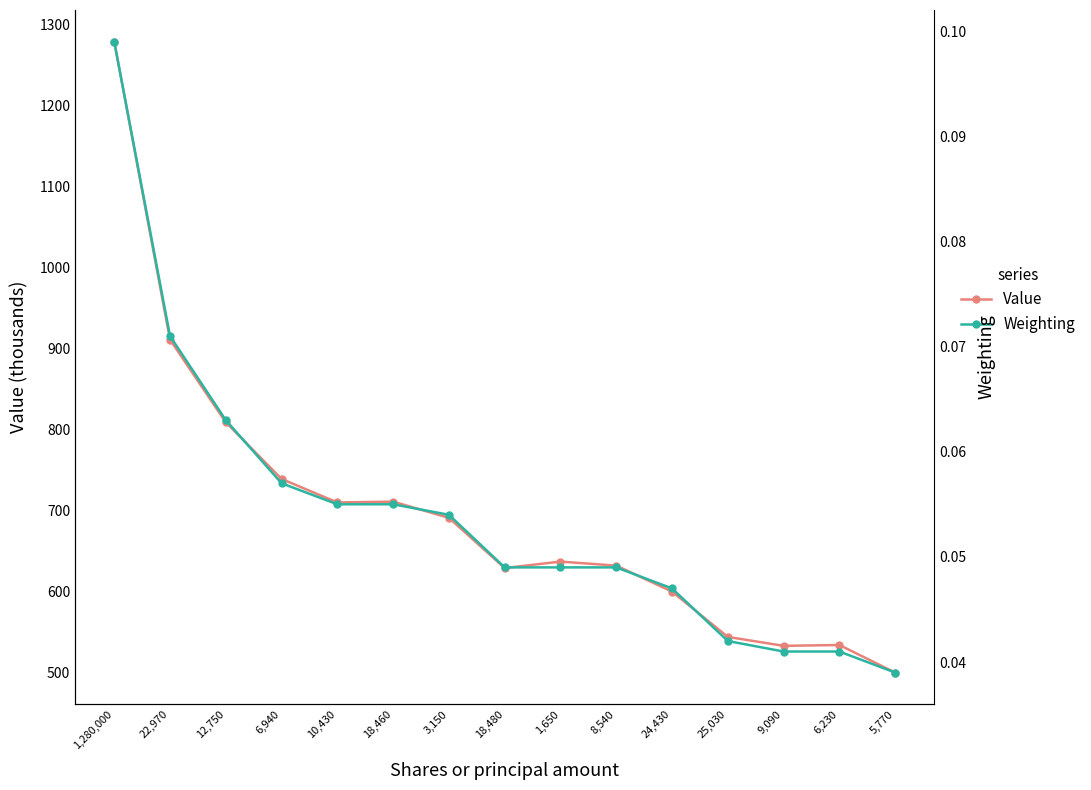

What are all the series names shown in the legend?

Value, Weighting